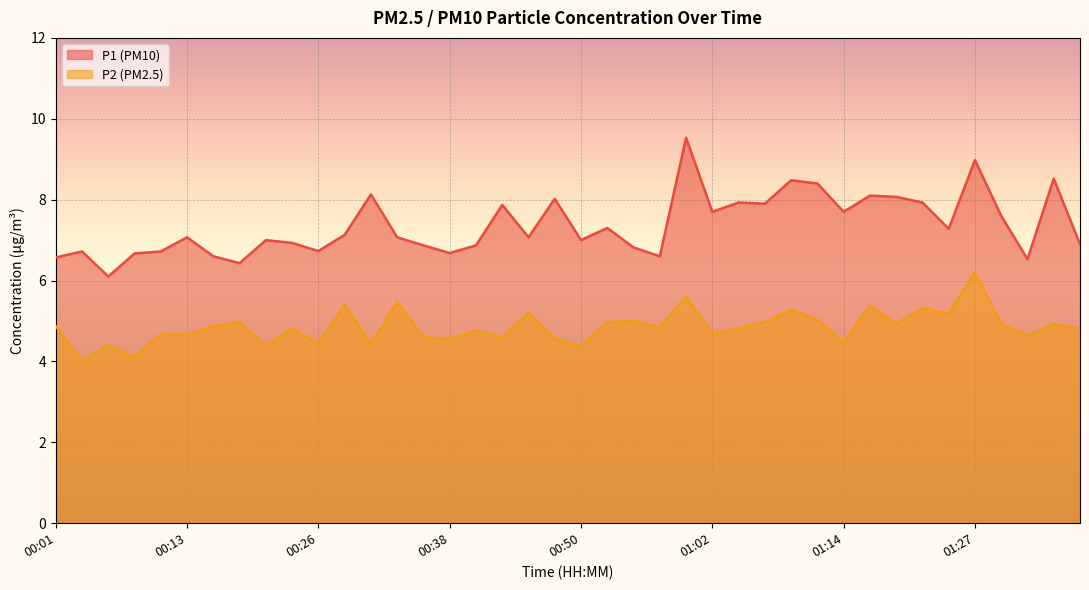

How many interior local peaks does the P1 series have?

13